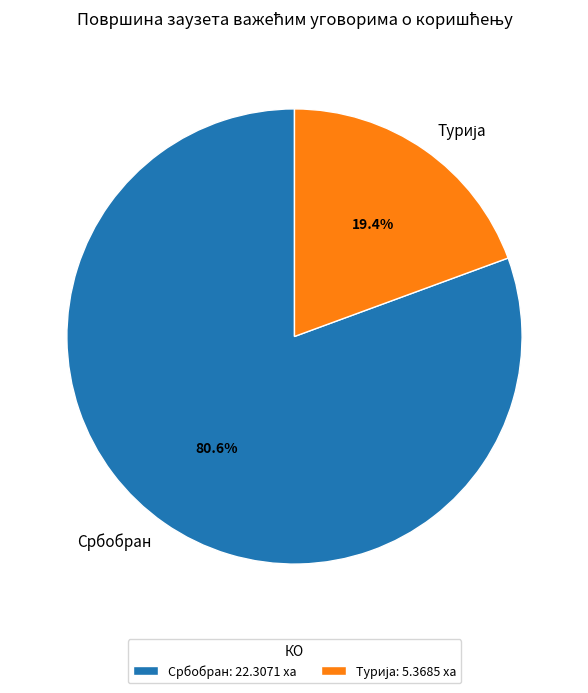

Is there a majority slice in this chart?

Yes